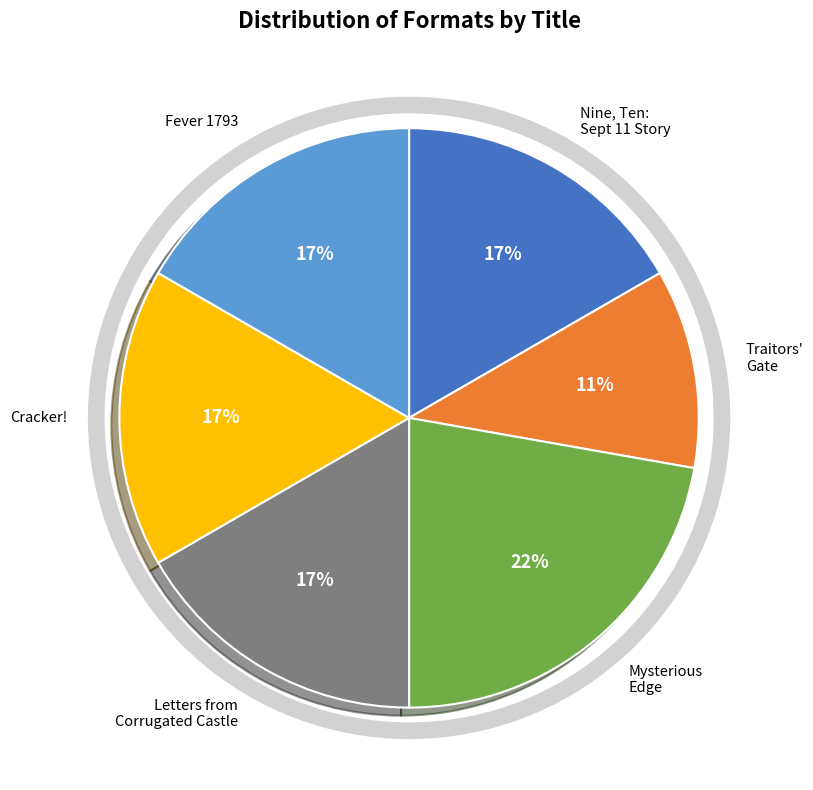

To the nearest percent, what is the difference between the largest and smallest slice percentages?

11%